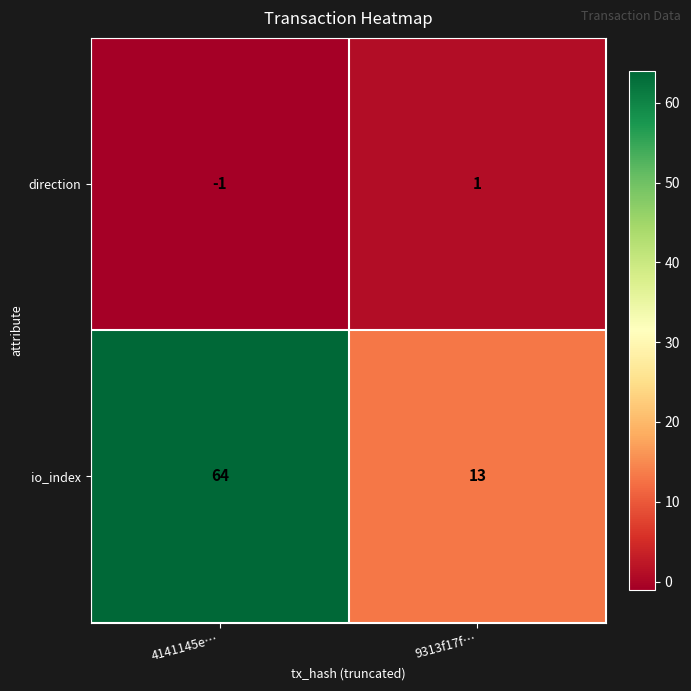

Which label corresponds to the largest value in the chart?

4141145e…